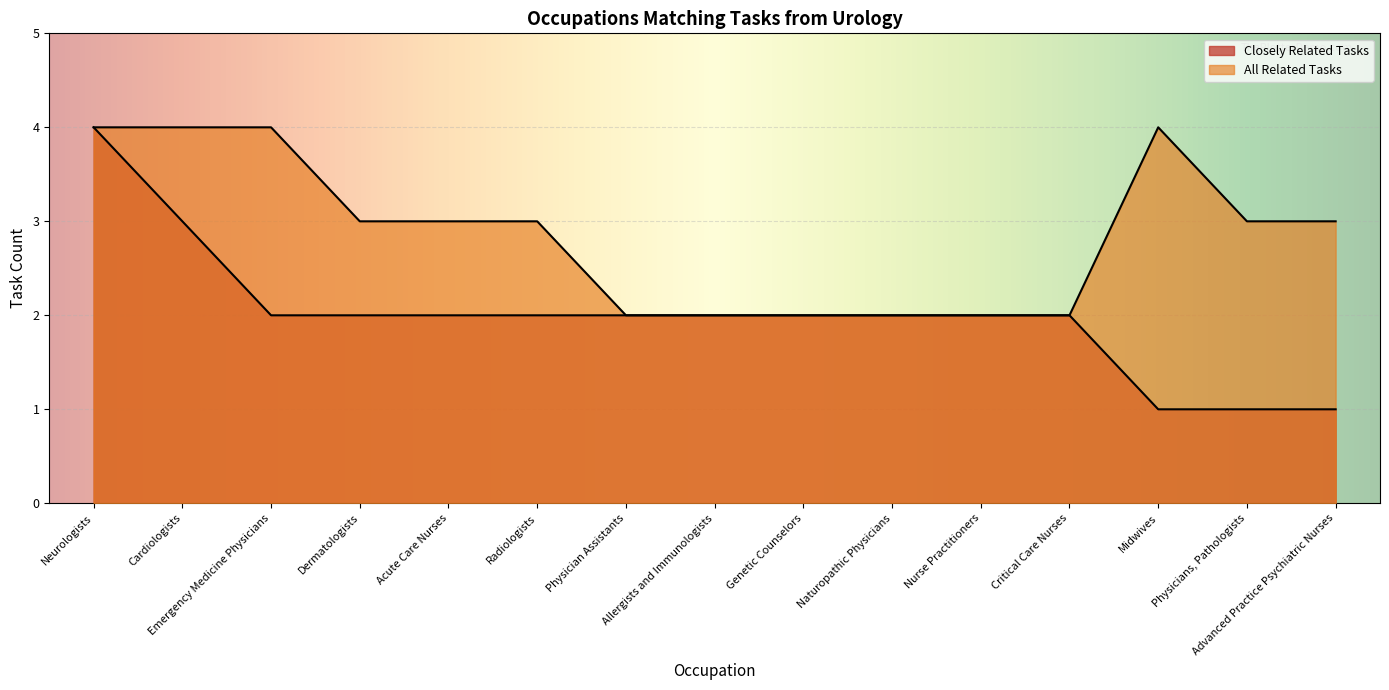

What position from the right is Critical Care Nurses?

4